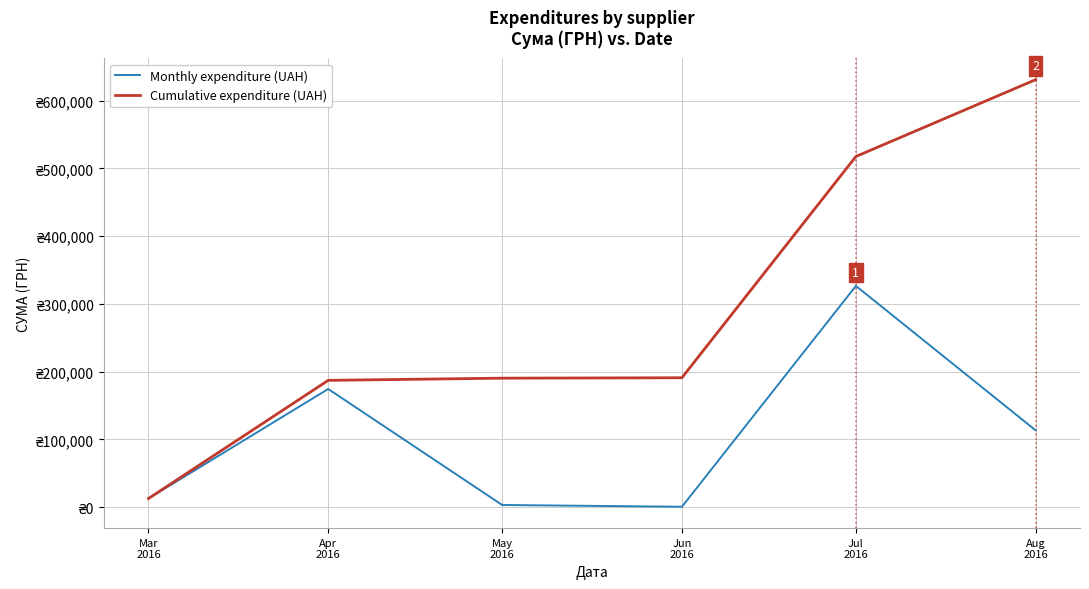

Rank the categories by Cumulative expenditure (UAH) value from lowest to highest.

Mar
2016, Apr
2016, May
2016, Jun
2016, Jul
2016, Aug
2016